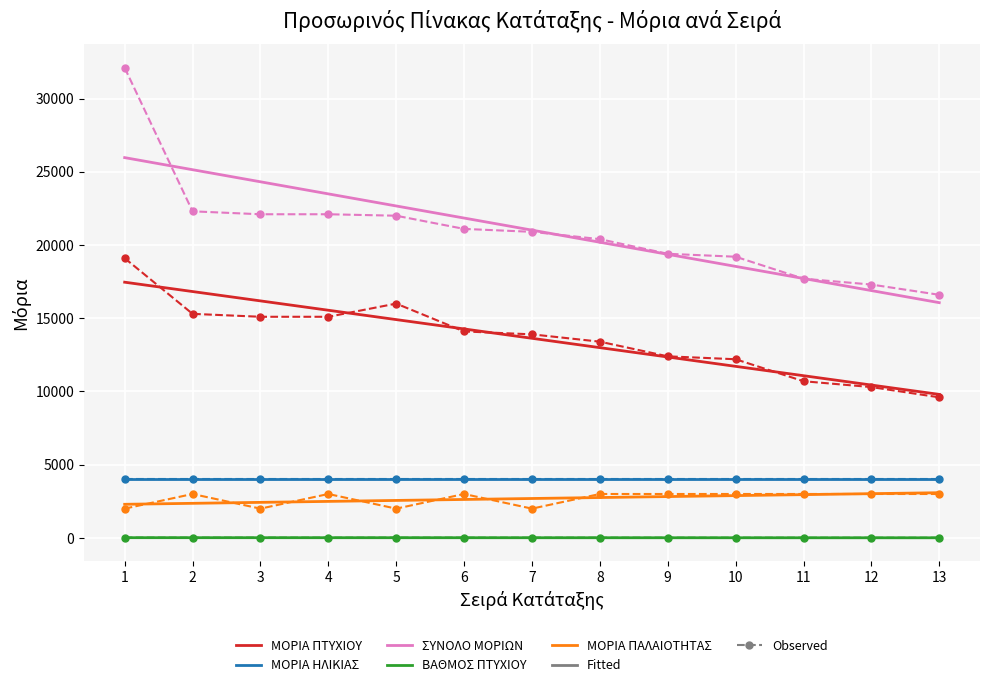

What is the greatest value displayed?

32100.0